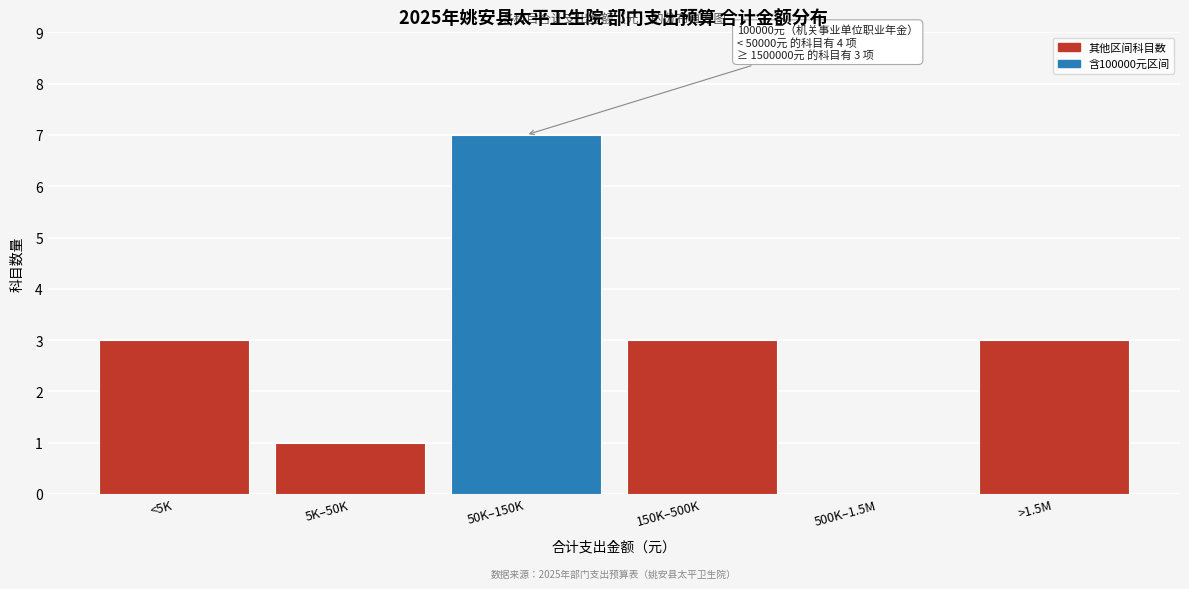

Reading left to right, extract all data points from this chart.

<5K=3	5K–50K=1	50K–150K=7	150K–500K=3	500K–1.5M=0	>1.5M=3